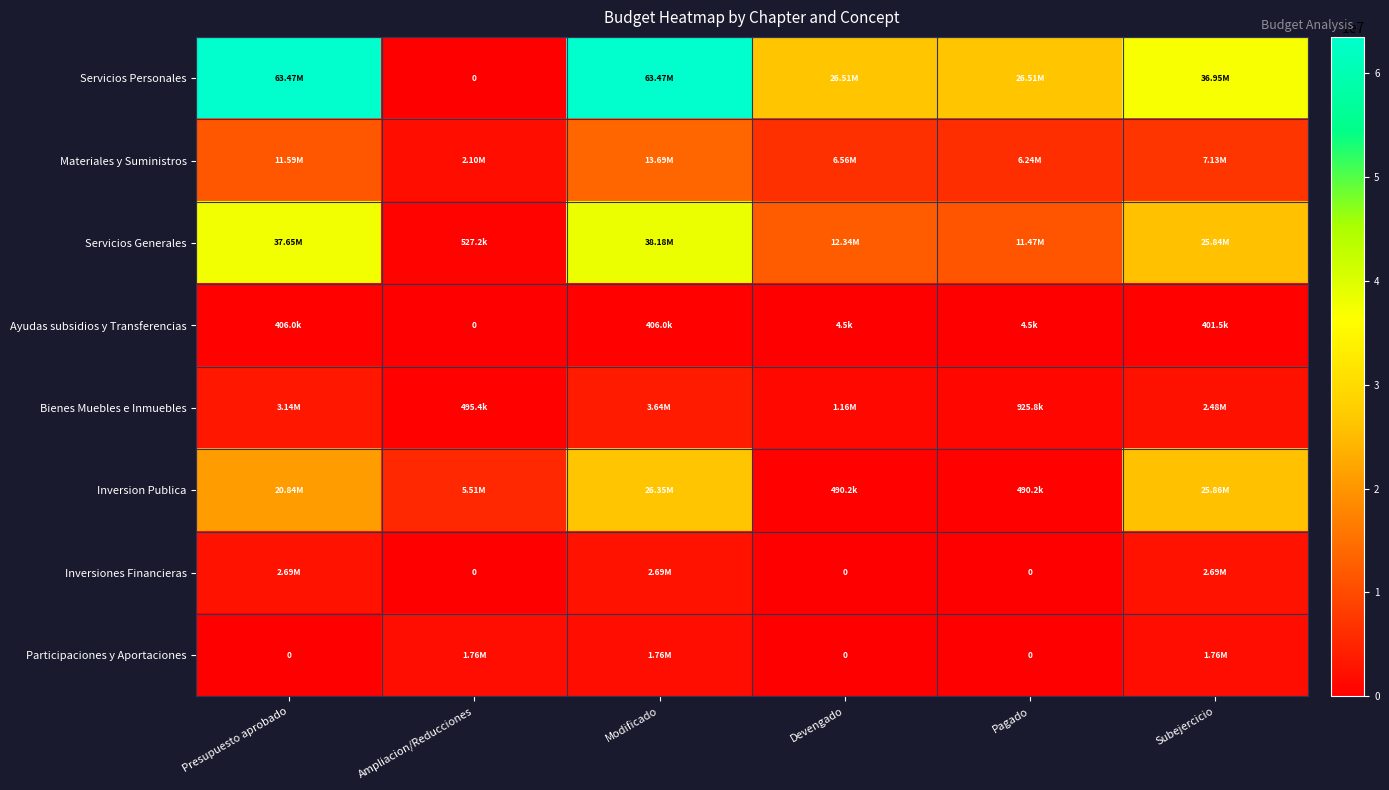

What is the sum of all Materiales y Suministros values?

47296151.7